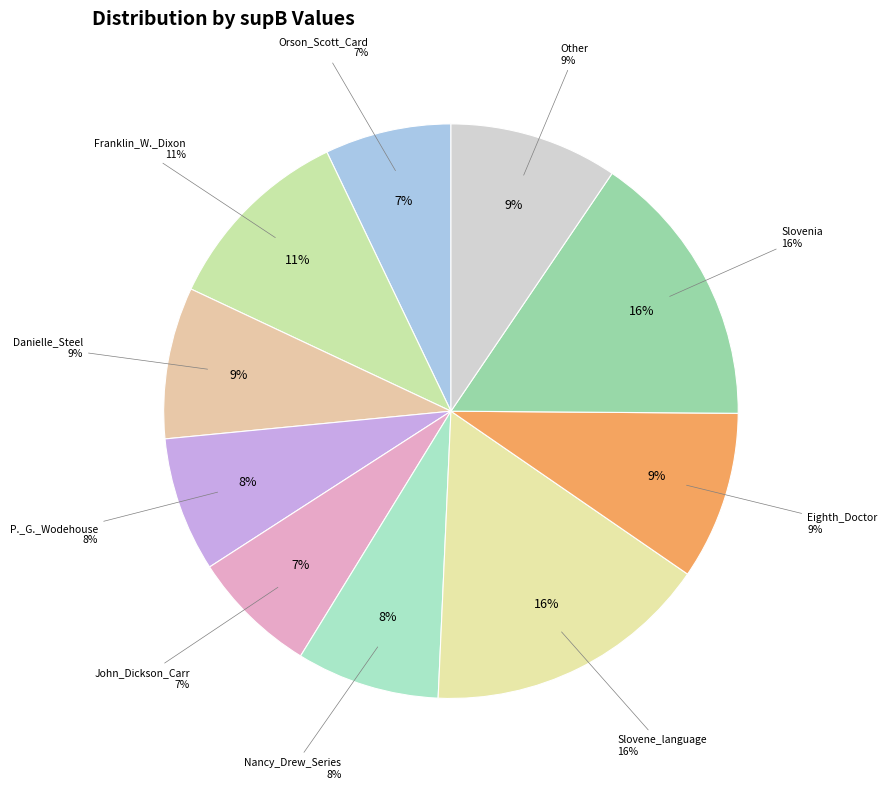

Is there a majority slice in this chart?

No